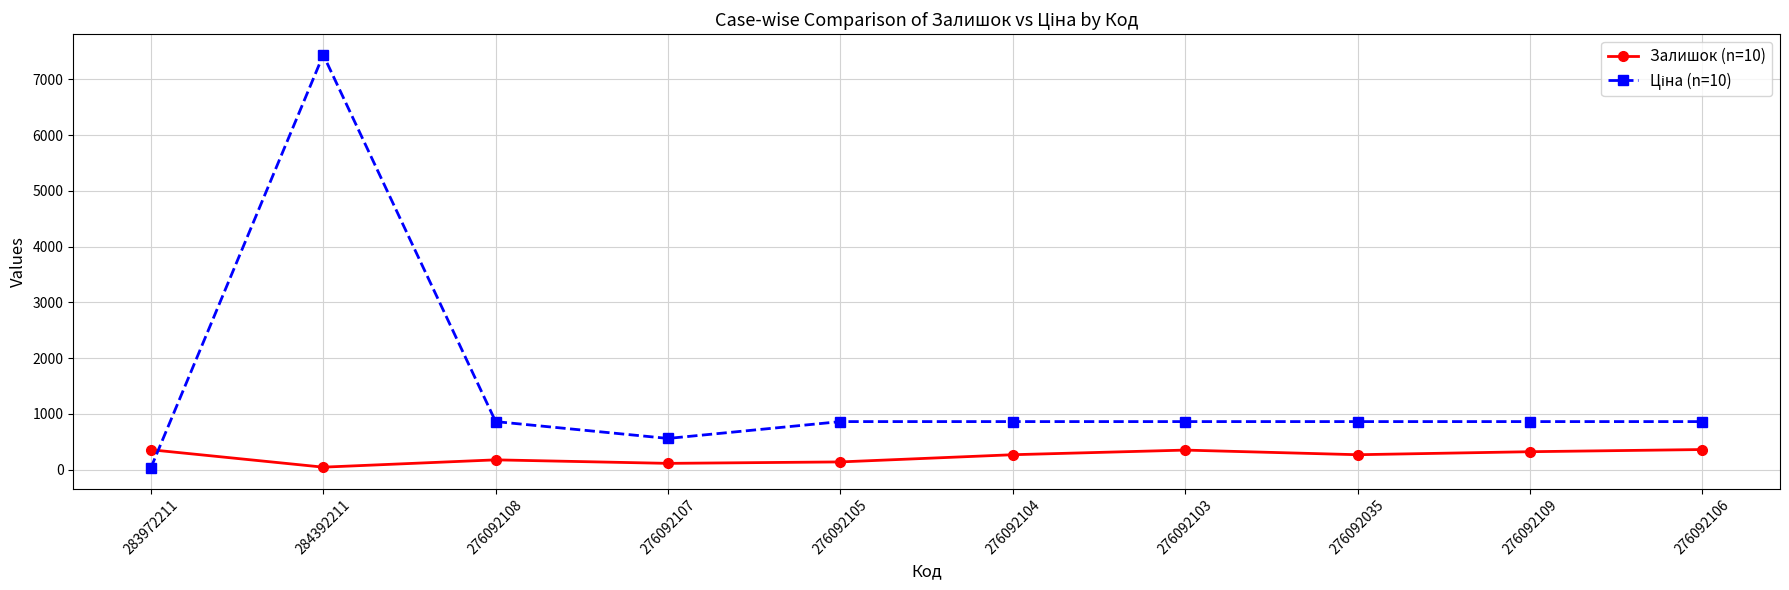

At how many categories does at least one series exceed 4484?

1